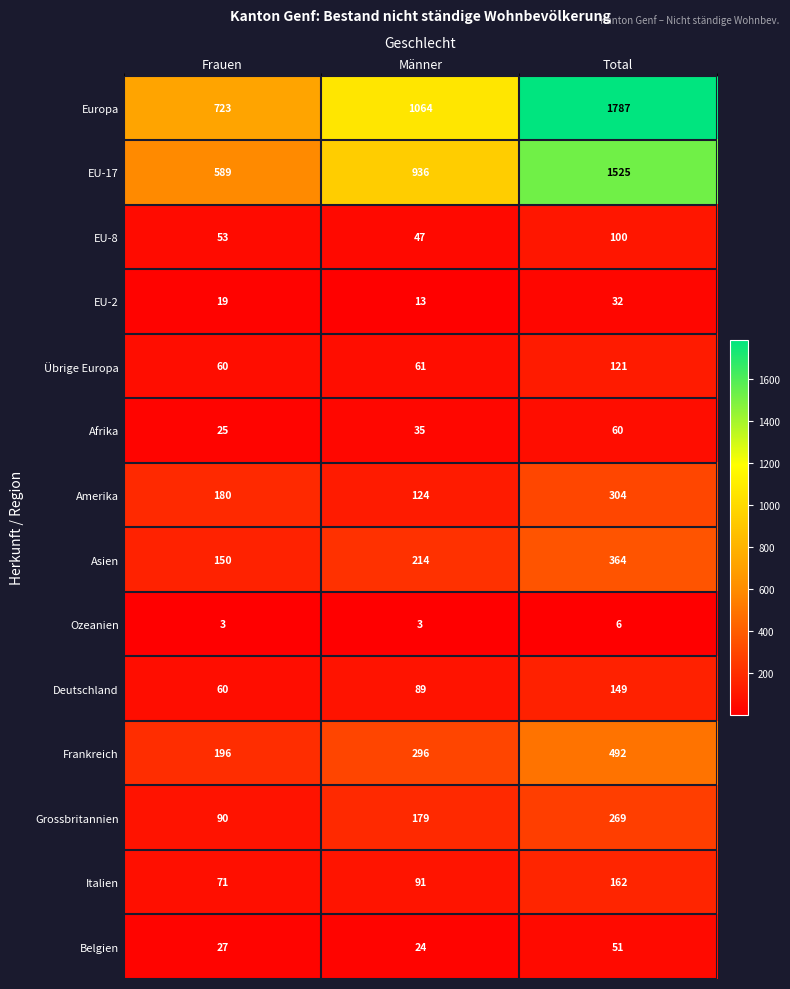

What is the difference between the maximum and minimum values in the Afrika series?

35